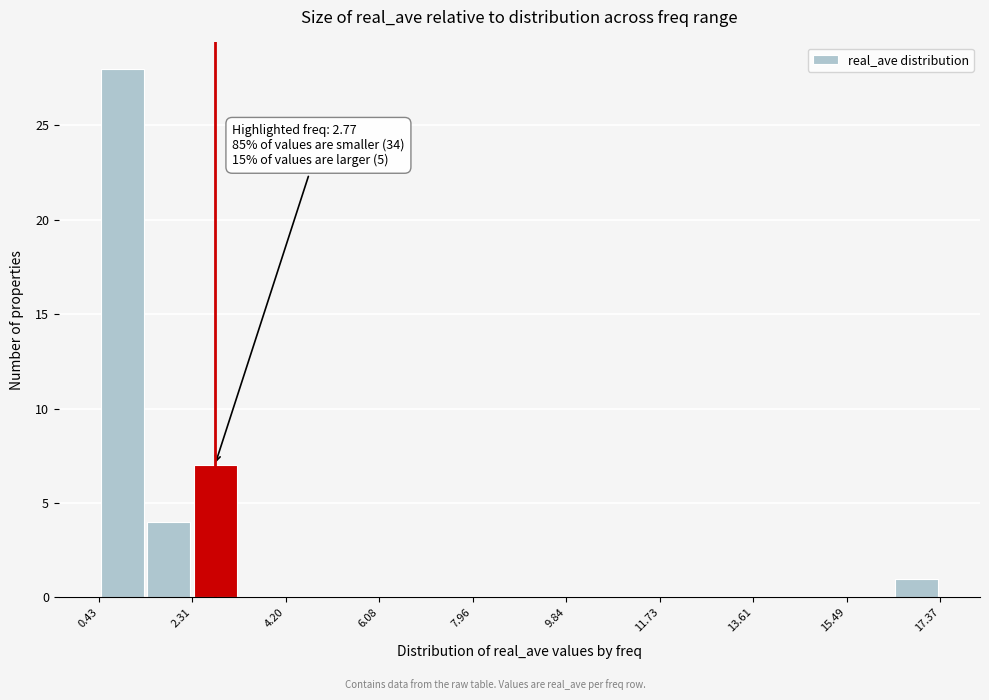

Over which range of the x-axis is the bar tallest?

0.4 to 1.4